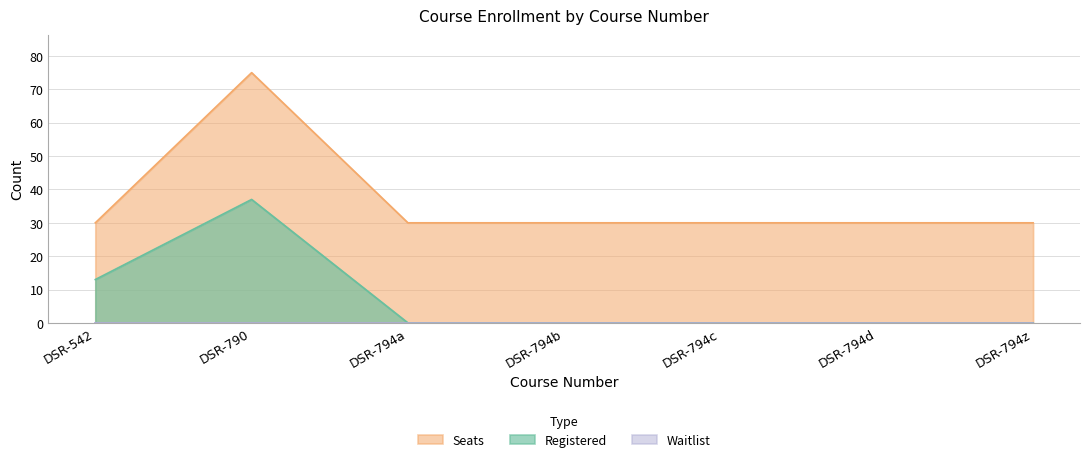

Is it true that Registered equals 37 at DSR-790?

True